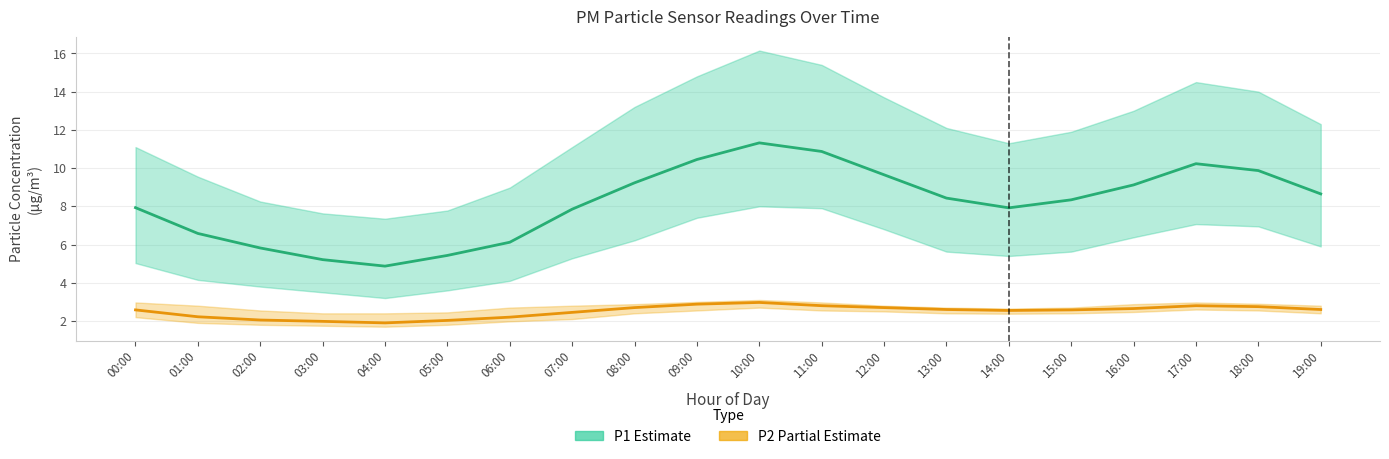

What is the difference between the maximum and minimum values in the P1 series?

6.5